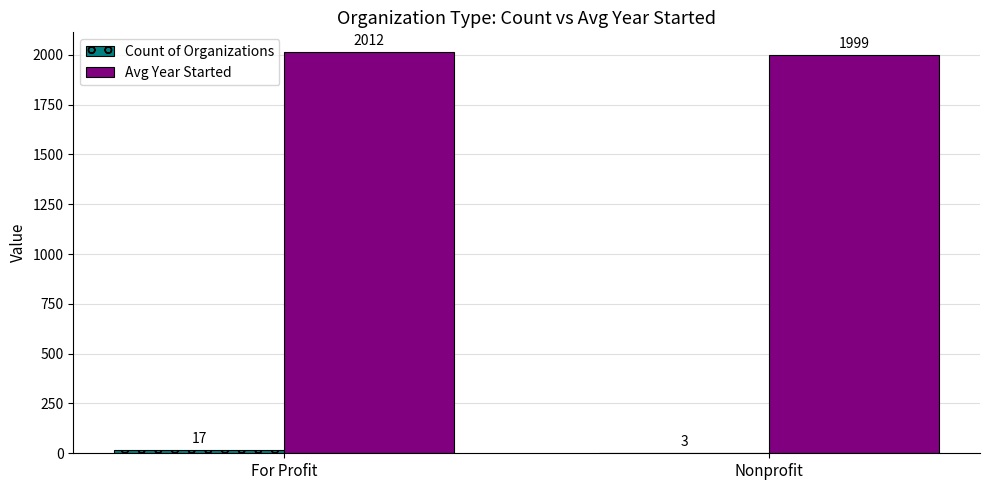

How many Avg Year Started values are between 1999 and 2012?

2